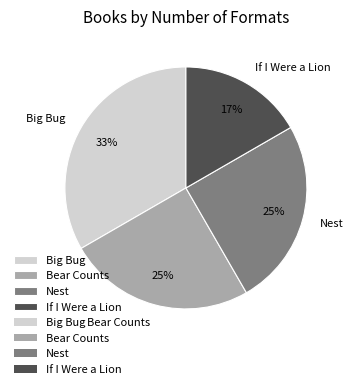

Combined, do Nest and Big Bug account for over 50%?

Yes